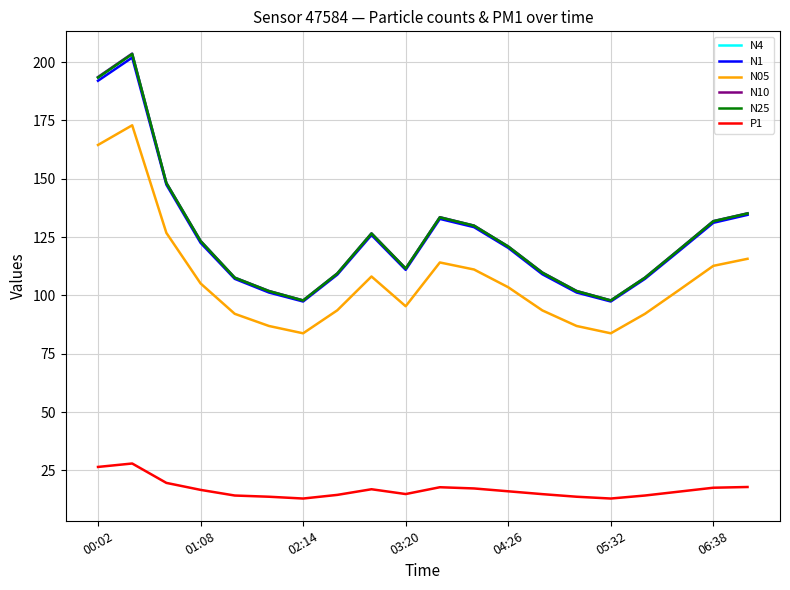

What is the minimum value shown in the chart?

13.0